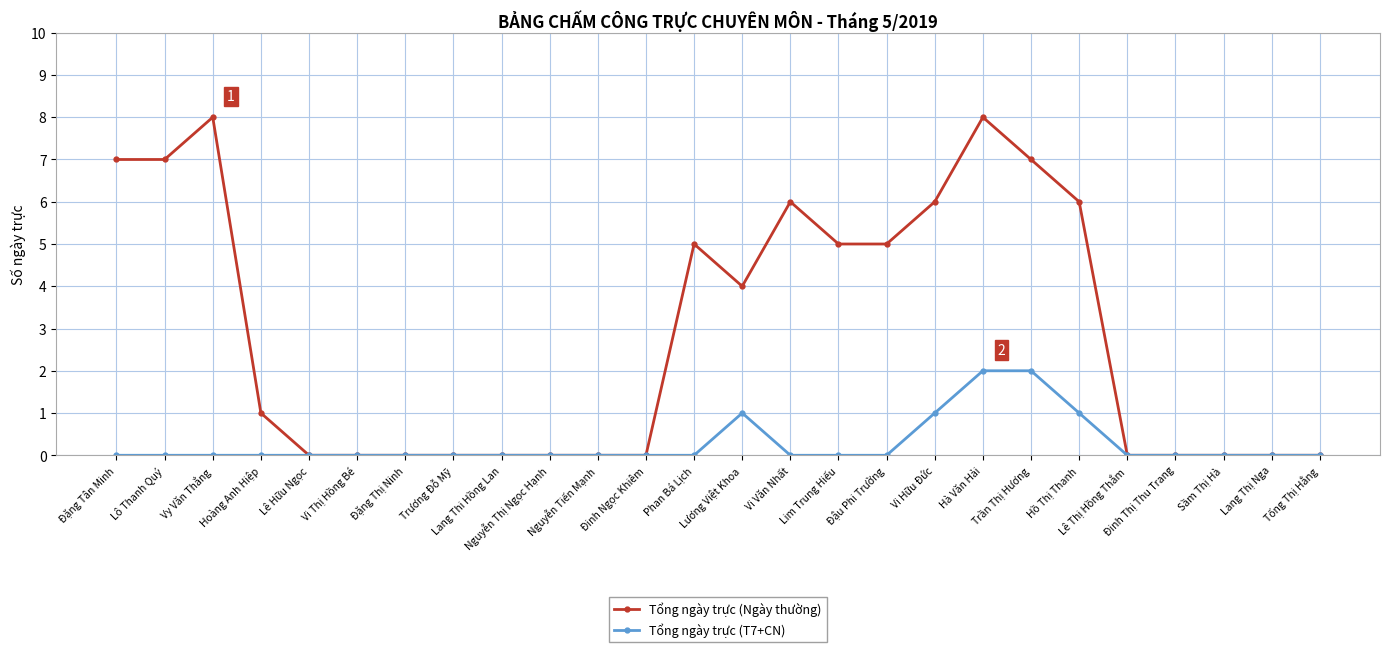

True or false: Tổng ngày trực (T7+CN) has more than 0 points higher than both neighbors.

True